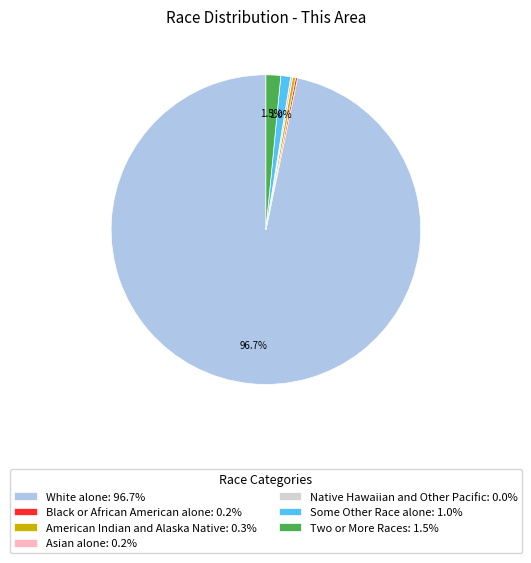

Between Some Other Race alone: 1.0% and White alone: 96.7%, which is larger?

White alone: 96.7%